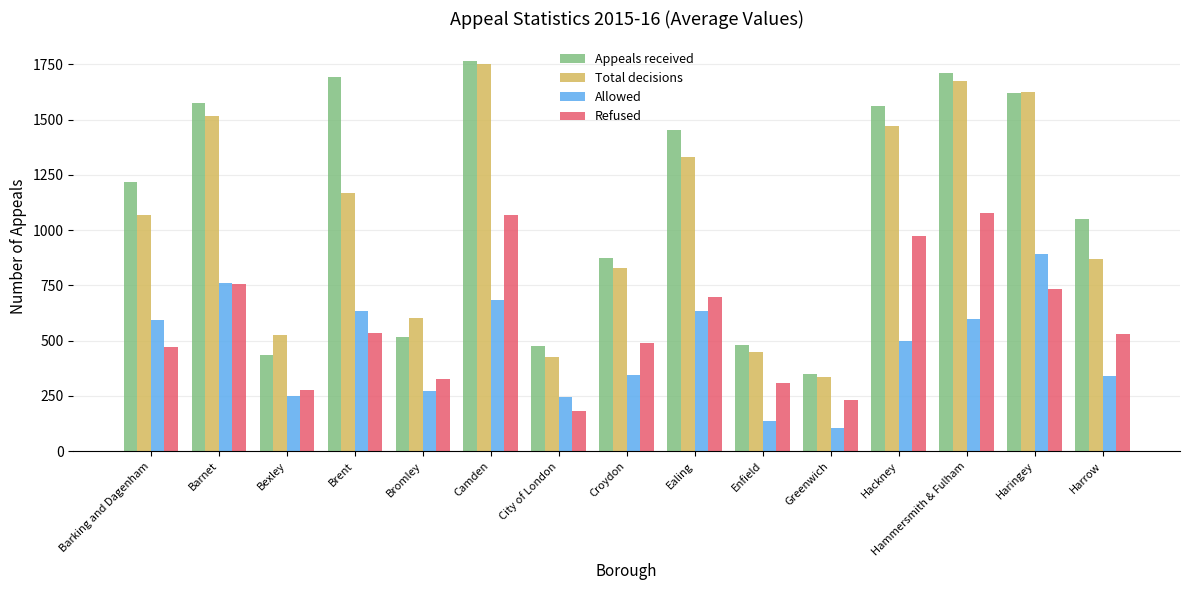

What is the value of the Allowed bar at the 2nd from the left?

760